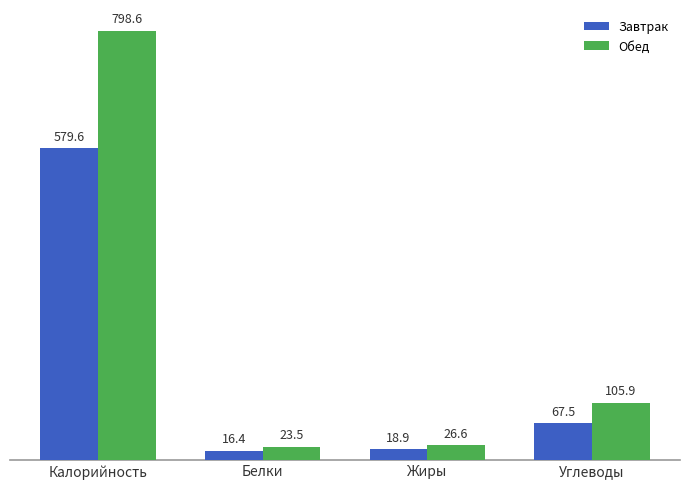

Read the Завтрак value at Жиры.

18.9